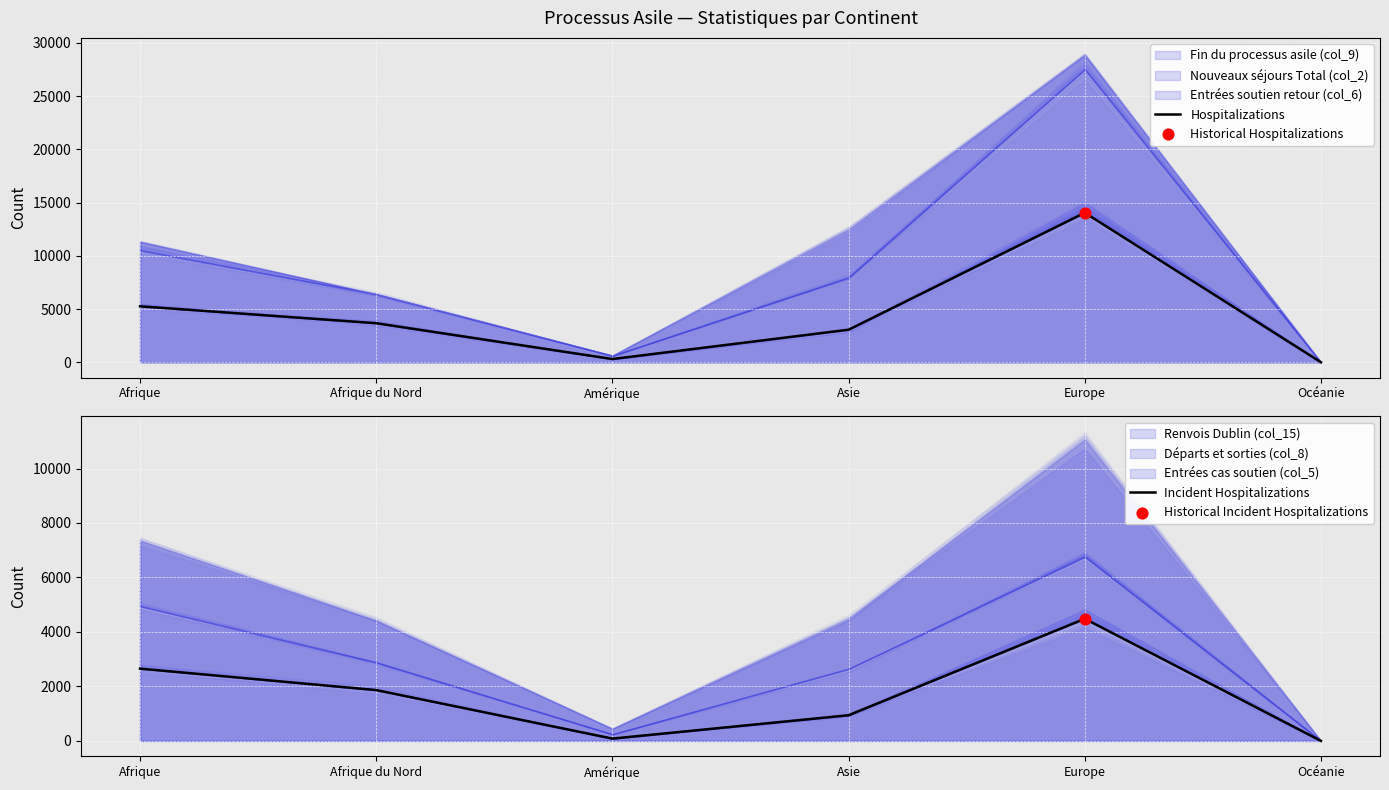

What is the total value across all series at Afrique?

7909